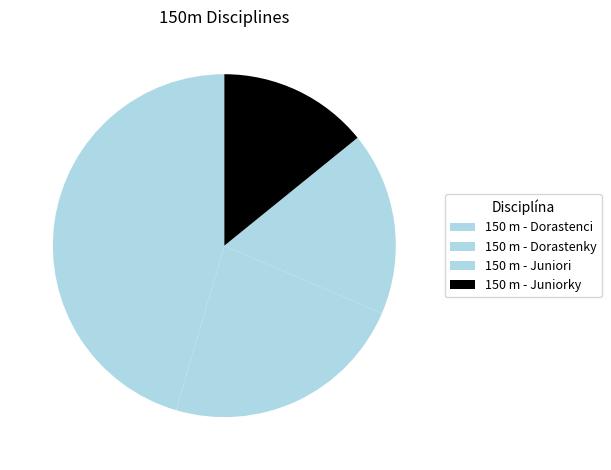

Between 150 m - Dorastenci and 150 m - Juniori, which is larger?

150 m - Dorastenci